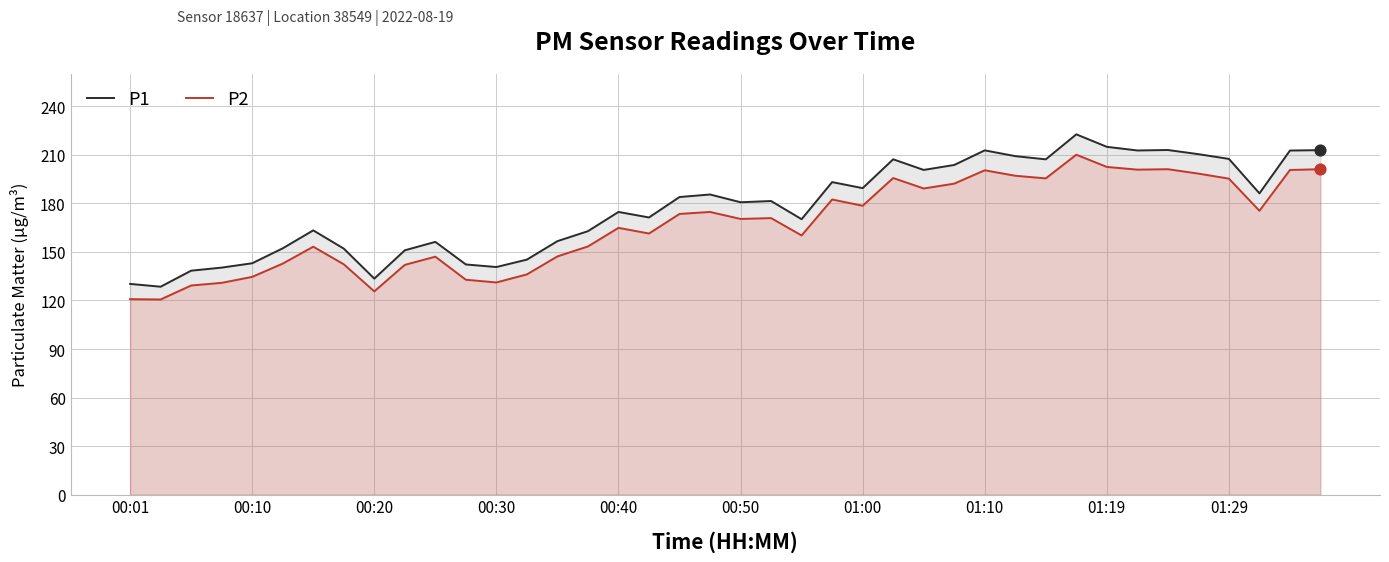

Which series reaches the maximum Y coordinate?

P1